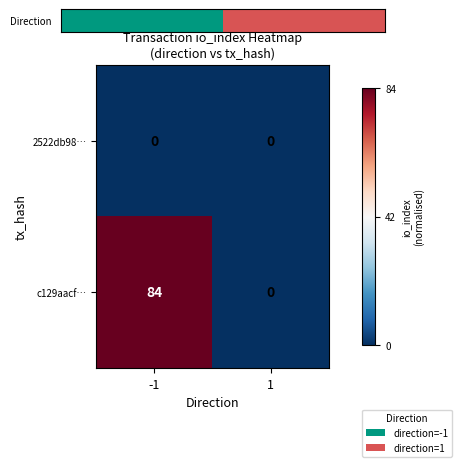

Is it true that c129aacf… equals 52 at 1?

False